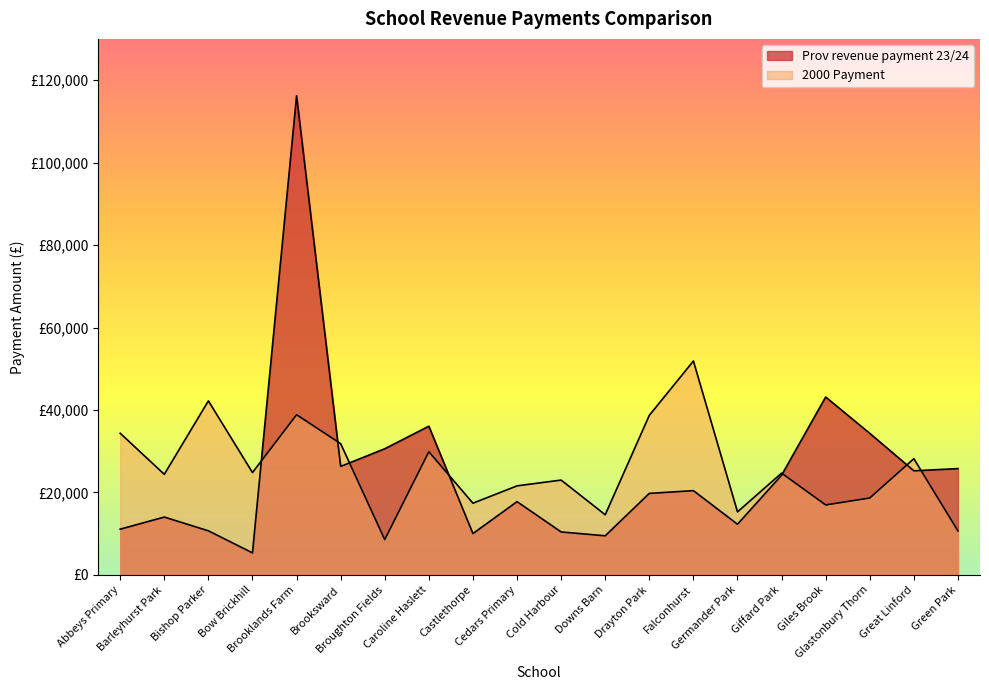

What is the sum of all 2000 Payment values?

516387